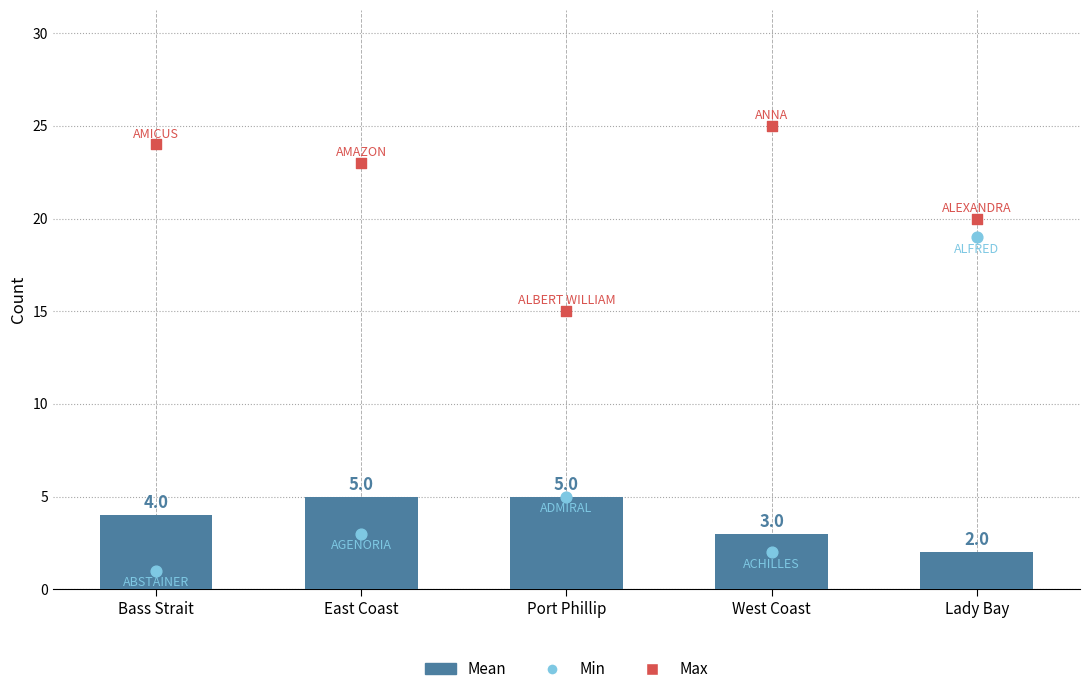

Which series has the largest total across all categories?

Max